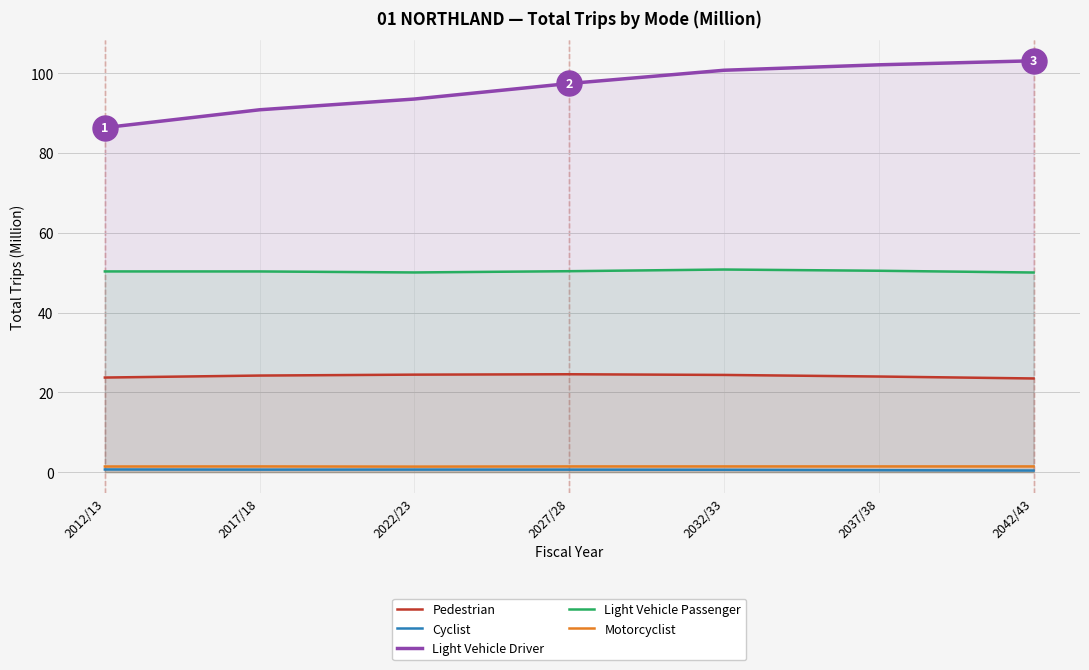

Reading right to left, transcribe all the data shown in this chart.

Pedestrian: 2042/43=23.5	2037/38=24.0	2032/33=24.4	2027/28=24.5	2022/23=24.4	2017/18=24.2	2012/13=23.7
Cyclist: 2042/43=0.4	2037/38=0.5	2032/33=0.6	2027/28=0.6	2022/23=0.6	2017/18=0.6	2012/13=0.7
Light Vehicle Driver: 2042/43=103.1	2037/38=102.1	2032/33=100.7	2027/28=97.4	2022/23=93.5	2017/18=90.8	2012/13=86.3
Light Vehicle Passenger: 2042/43=50.0	2037/38=50.5	2032/33=50.8	2027/28=50.4	2022/23=50.0	2017/18=50.3	2012/13=50.3
Motorcyclist: 2042/43=1.4	2037/38=1.4	2032/33=1.4	2027/28=1.4	2022/23=1.4	2017/18=1.4	2012/13=1.4